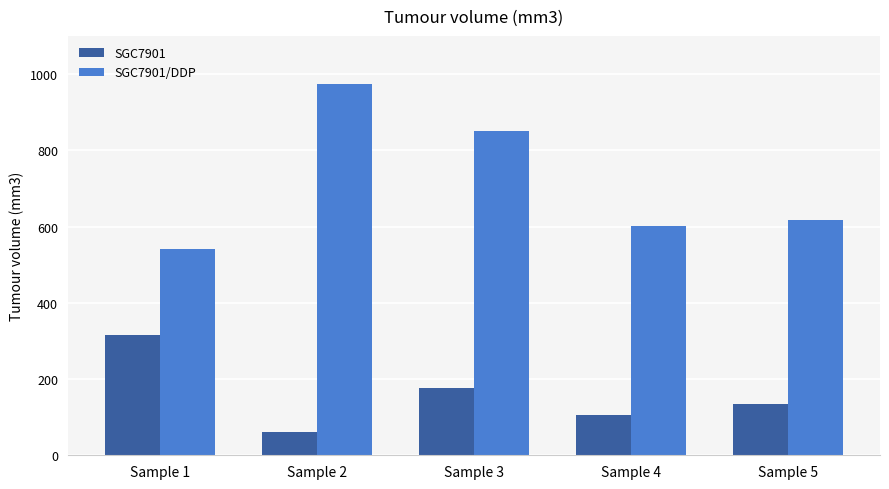

What is the highest value of the SGC7901/DDP series?

973.4